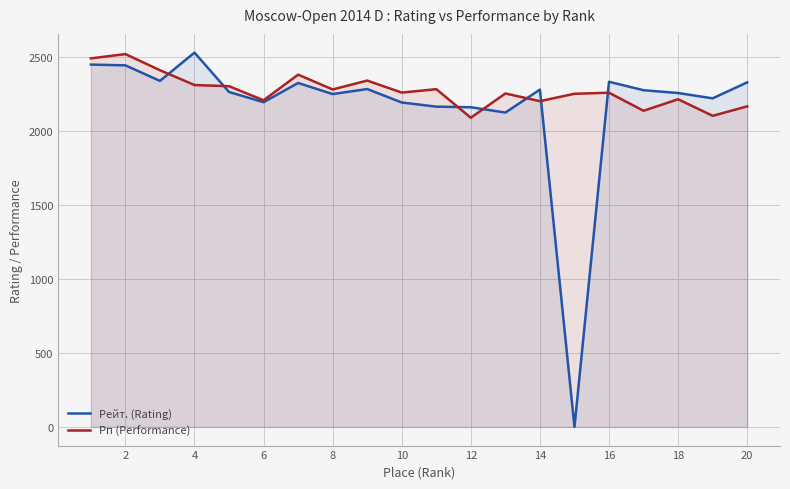

What are all the series names shown in the legend?

Рейт. (Rating), Рп (Performance)